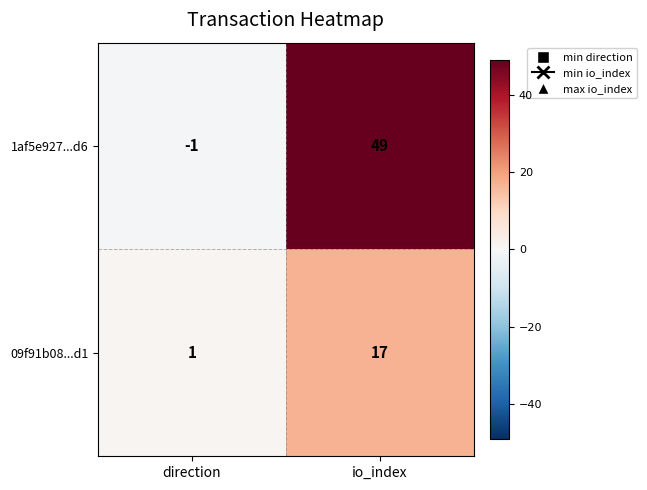

What is the sum of the 09f91b08...d1 values at io_index and direction?

18